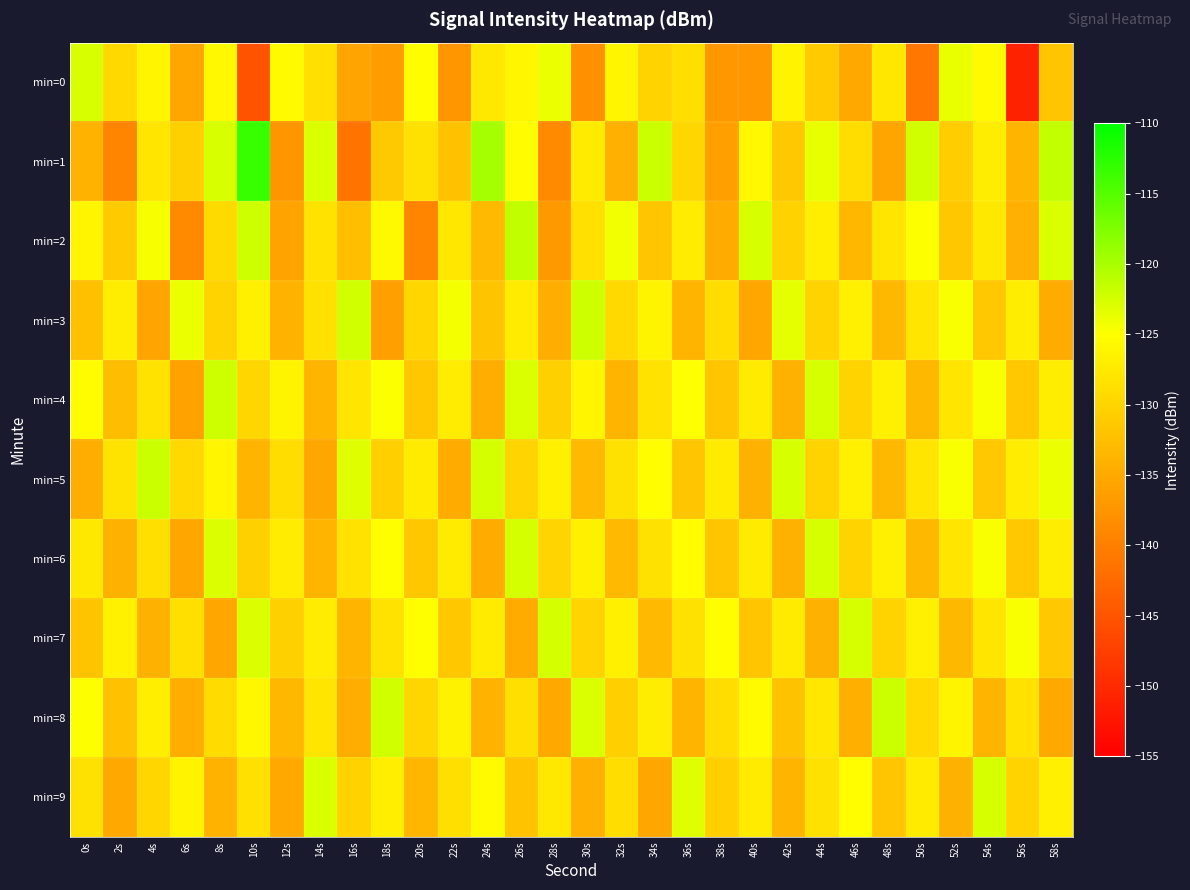

How many series are shown in this chart?

10